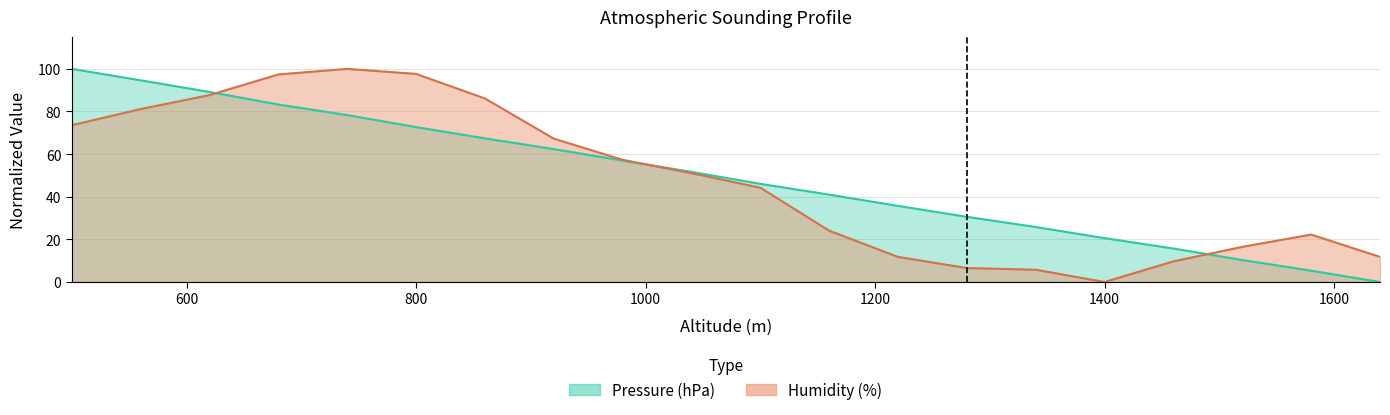

What is the sum of the Pressure (hPa) values at 1520 and 620?

99.5